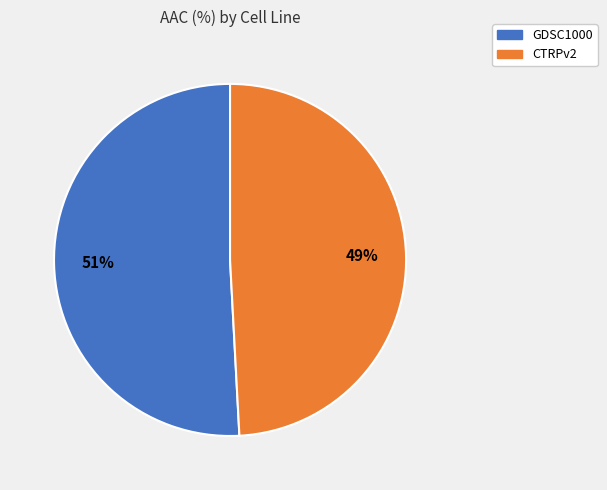

To the nearest percent, what is the difference between the largest and smallest slice percentages?

2%